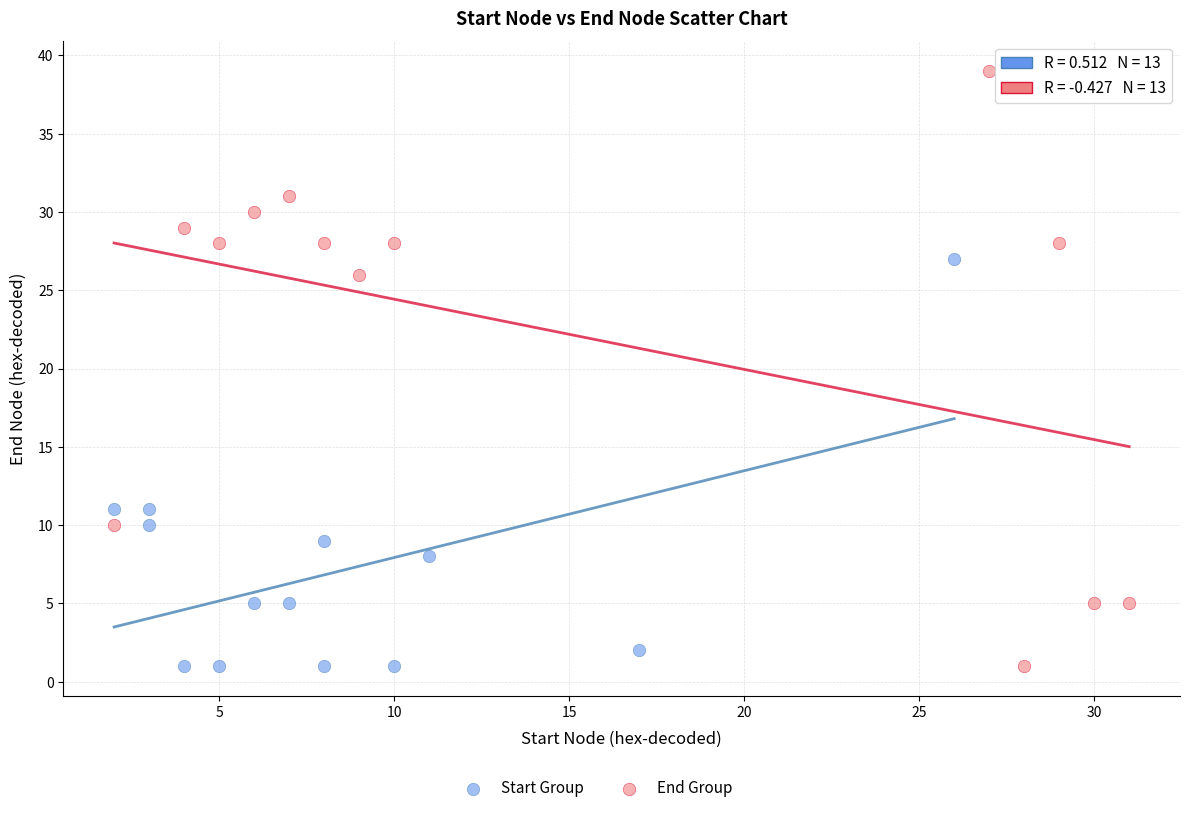

Which series has the largest Y range (max minus min)?

End Group